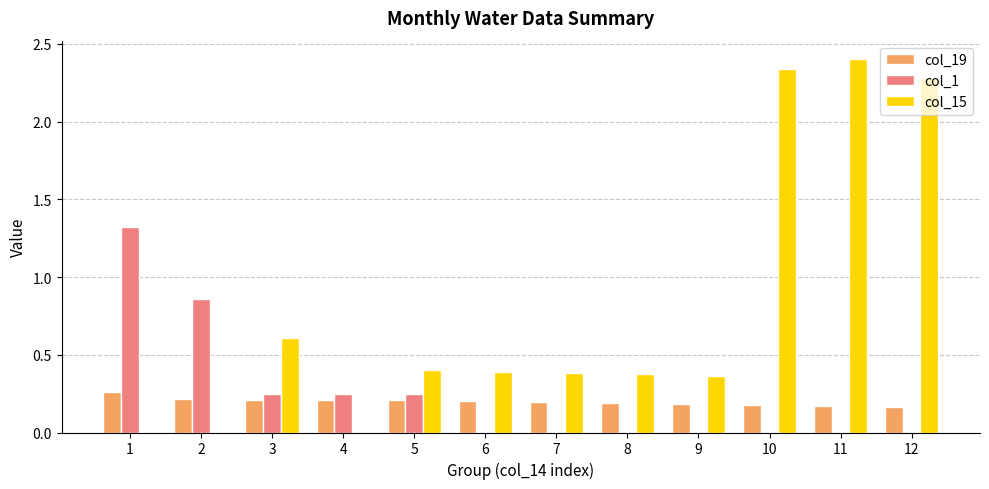

What is the total value across all series at 11?

2.6